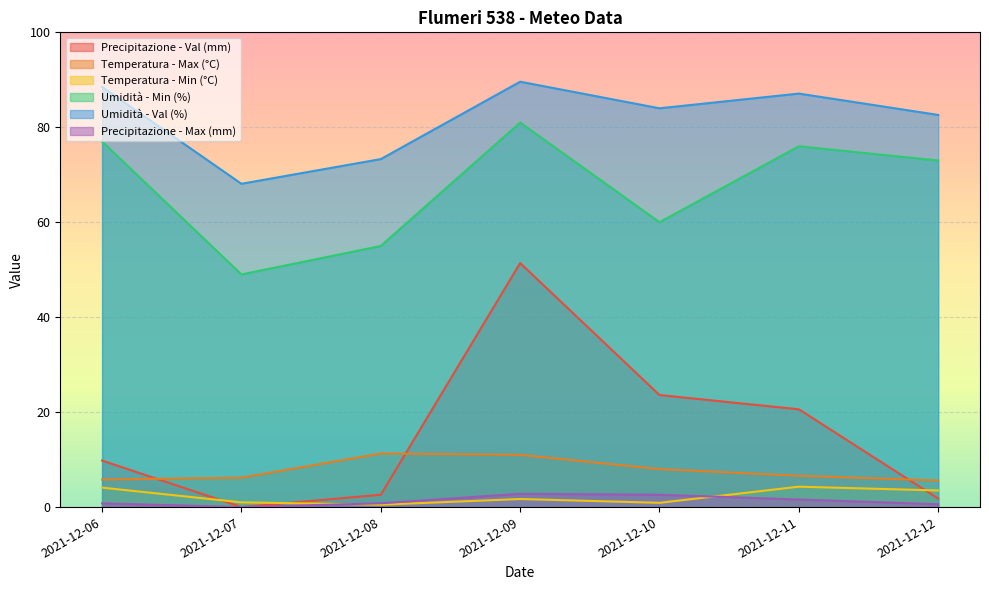

True or false: Umidità - Min (%) and Precipitazione - Val (mm) cross at least once.

False